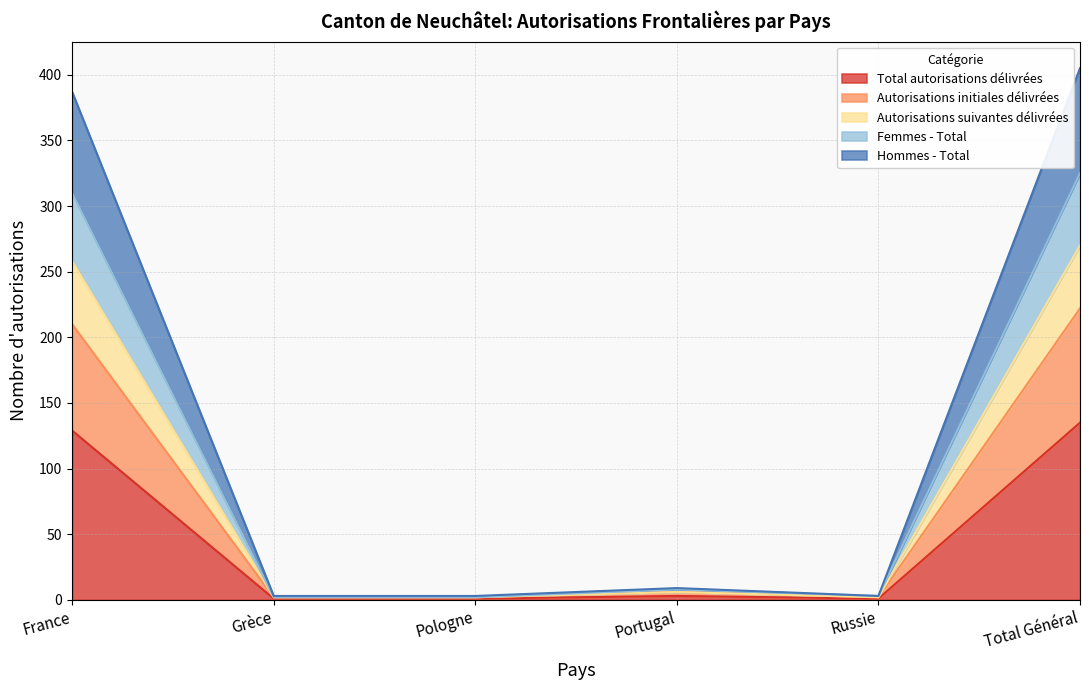

Where is the first local maximum for Femmes - Total?

Portugal